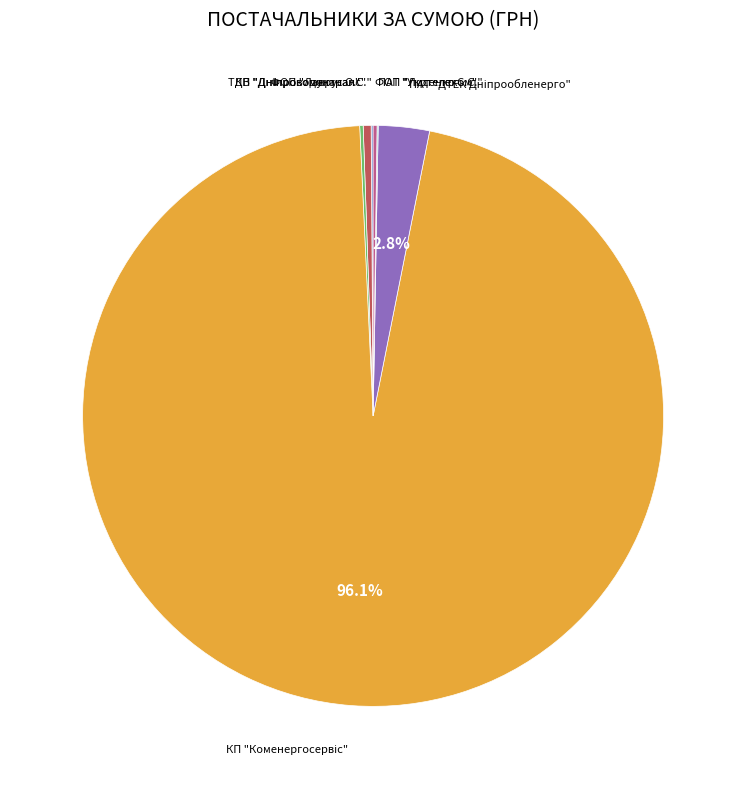

Is there any slice that represents more than half of the pie?

Yes